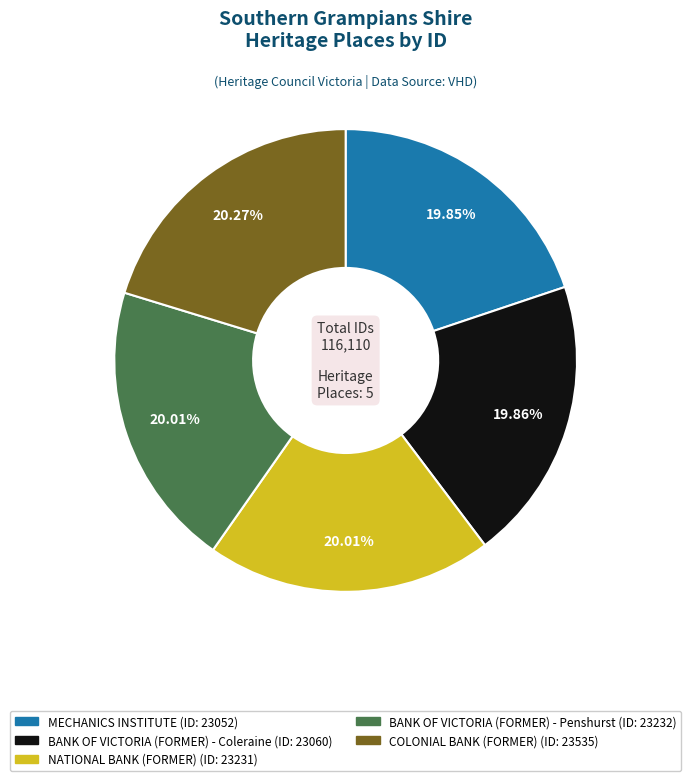

How many slices are in this pie chart?

5